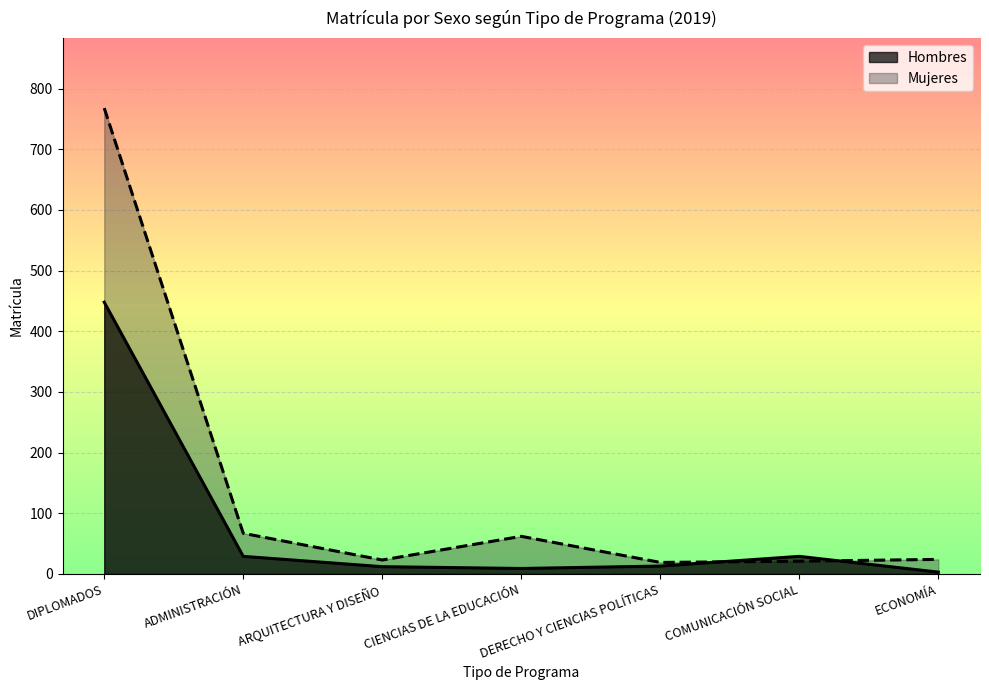

In Mujeres, how many points are lower than both neighbors (excluding endpoints)?

2